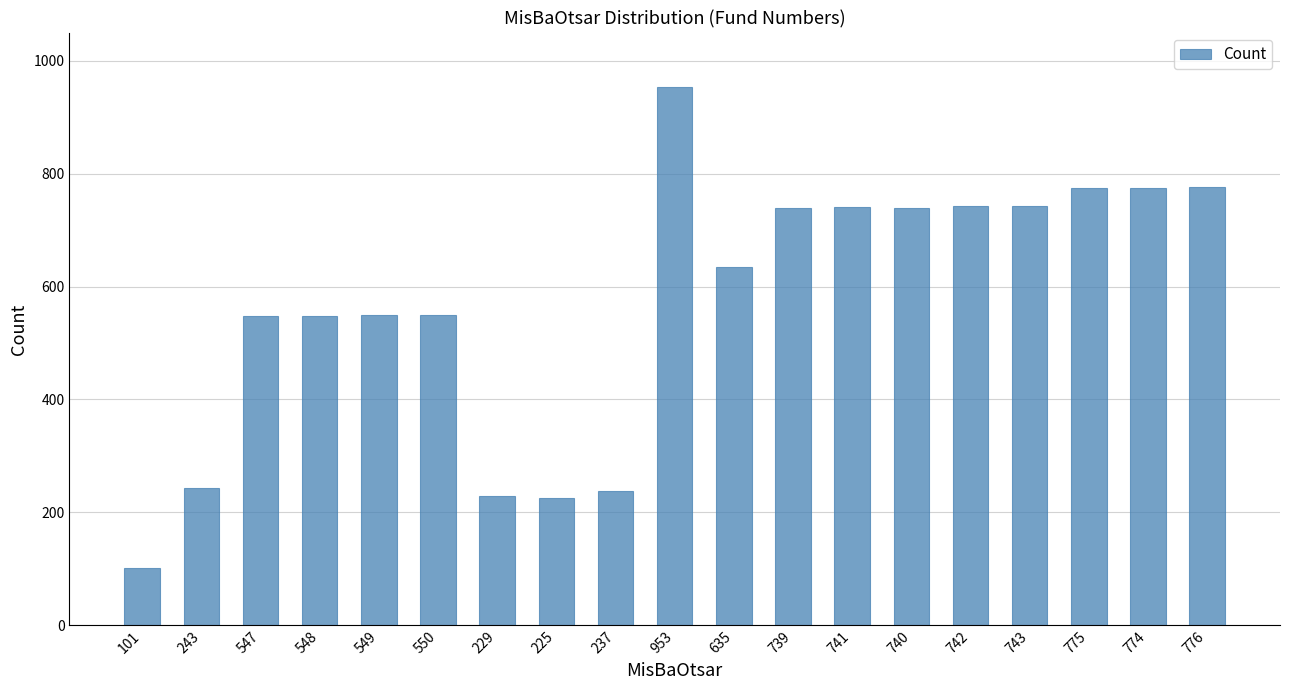

Which has a higher value, 776 or 237?

776